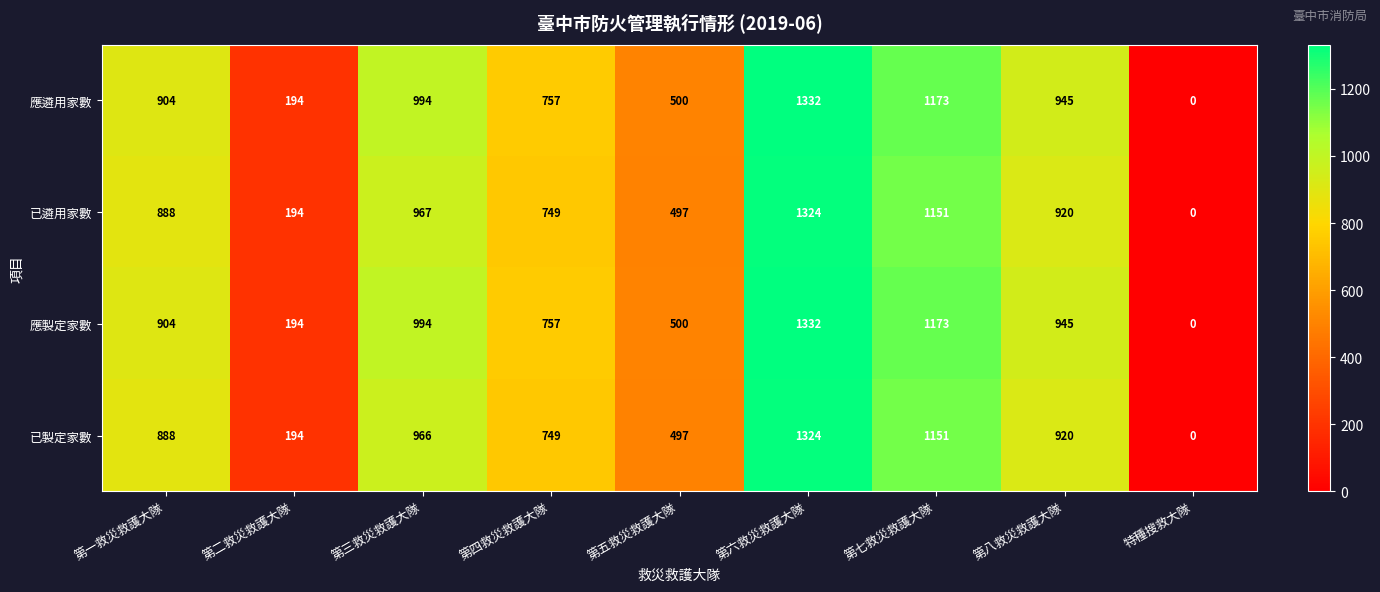

What is the difference between the second highest and second lowest values in the 已遴用家數 series?

957